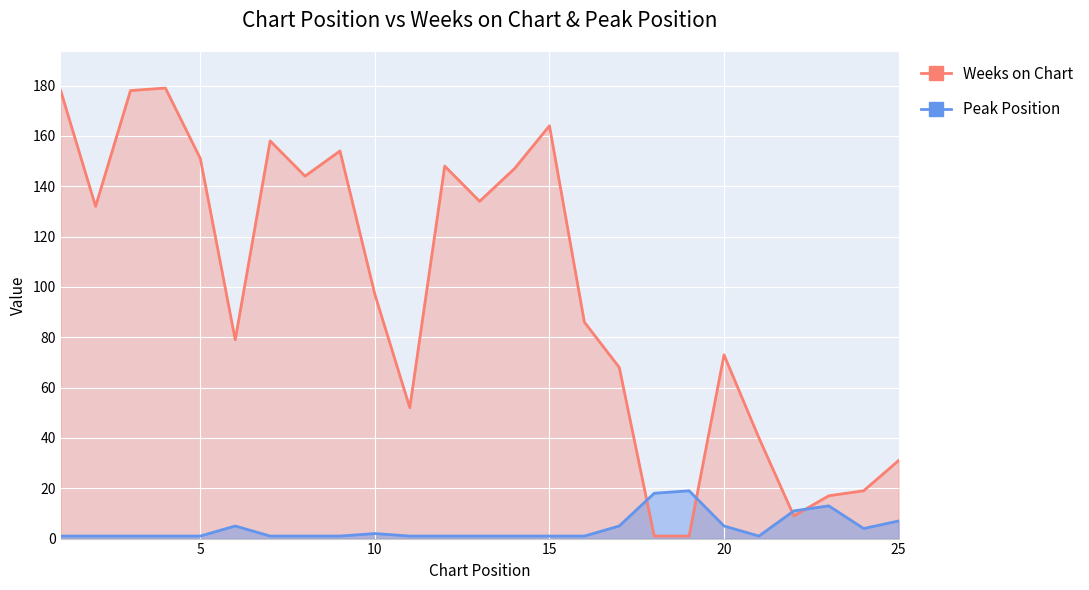

True or false: Weeks on Chart has a value of 17 at 23.

True